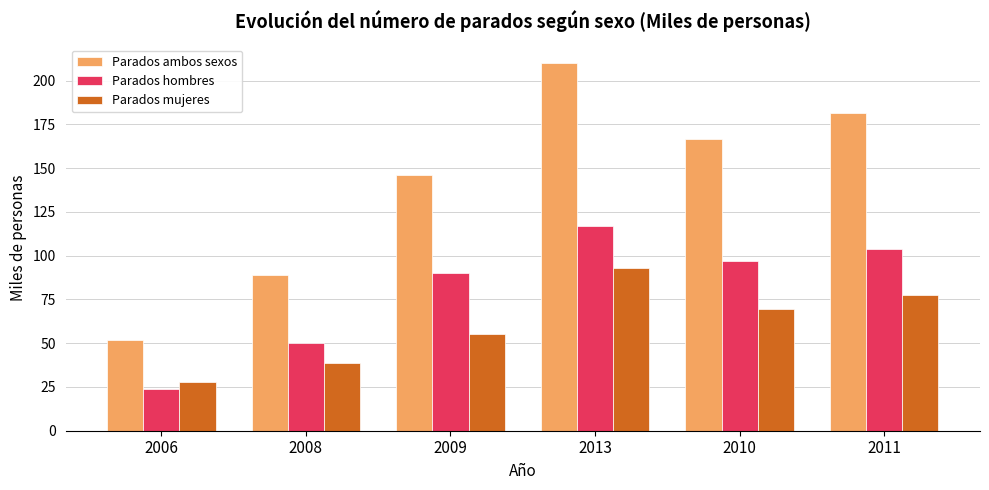

What is the value of the Parados ambos sexos bar at the 2nd from the left?

88.9